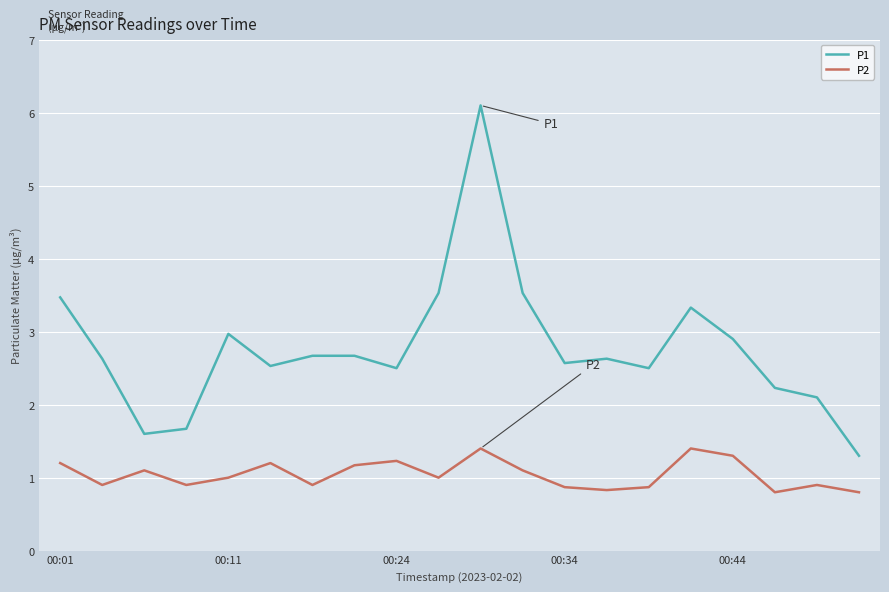

True or false: P2 and P1 cross at least once.

False